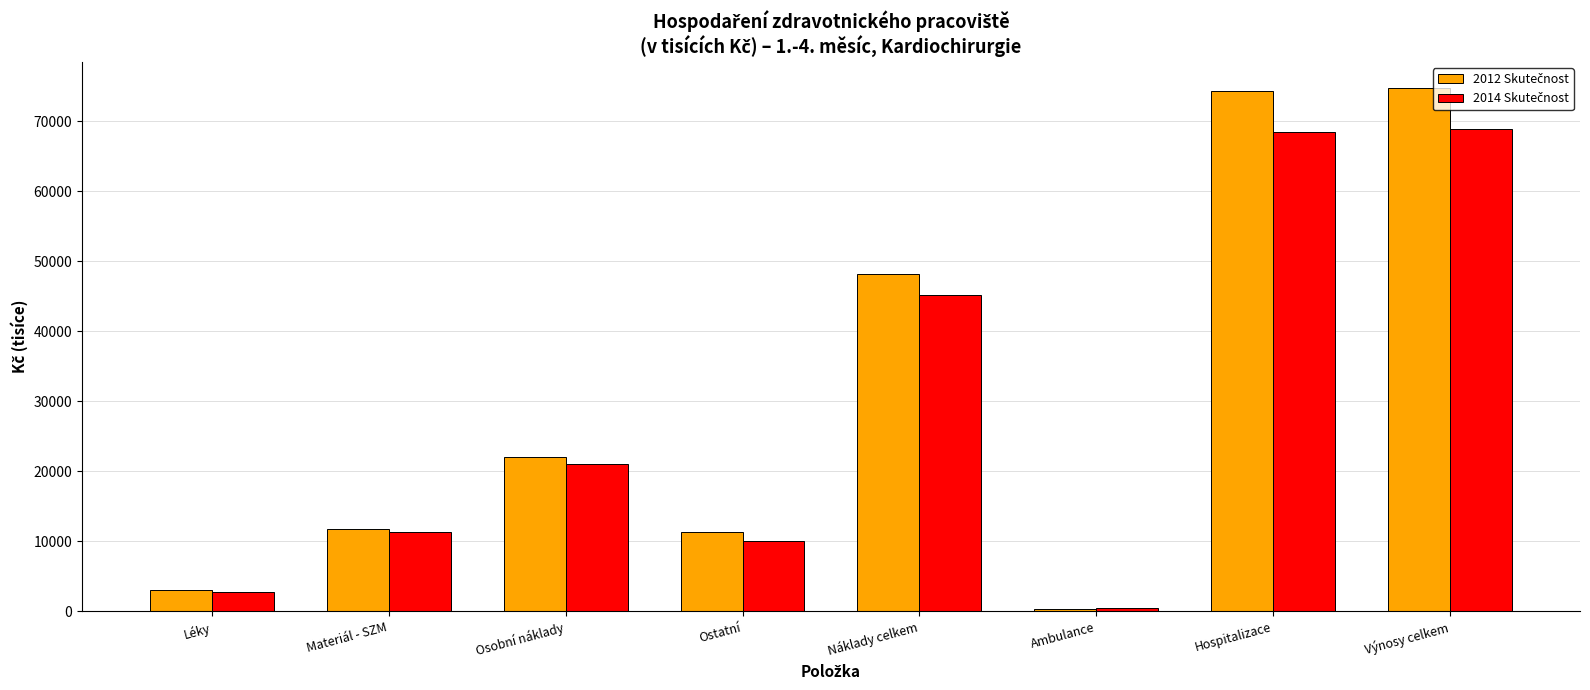

What is the greatest value displayed?

74762.0